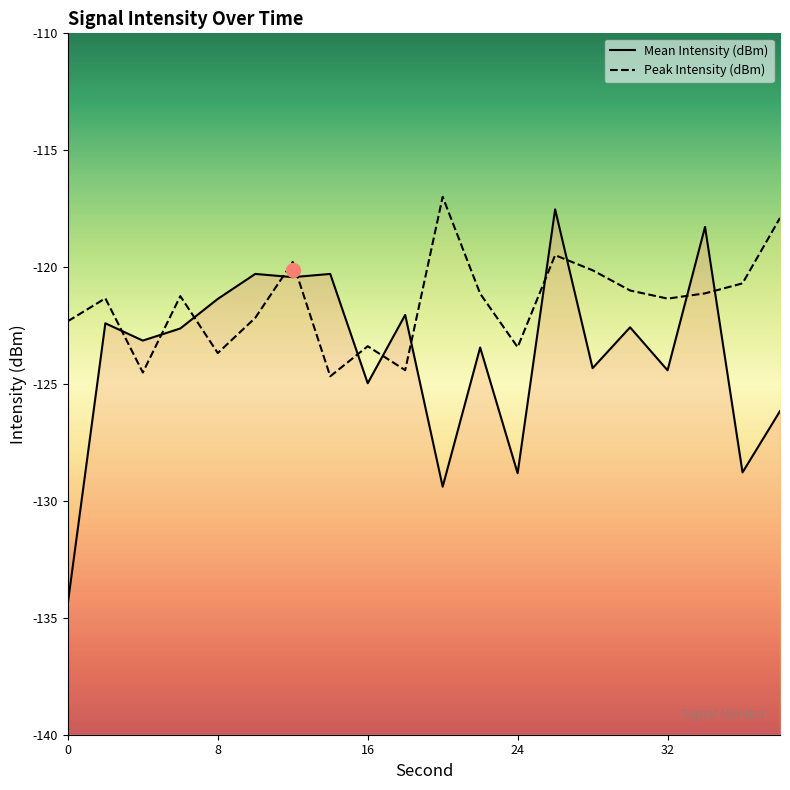

What is the value of the Mean Intensity (dBm) point at the 5th from the left?

-121.4